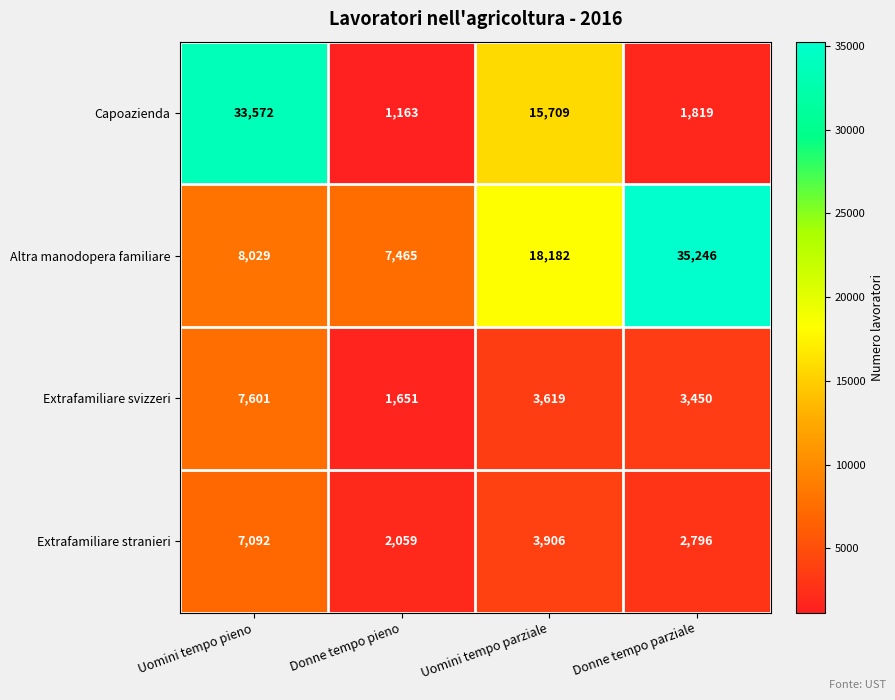

At which label is Capoazienda closest to 17367?

Uomini tempo parziale